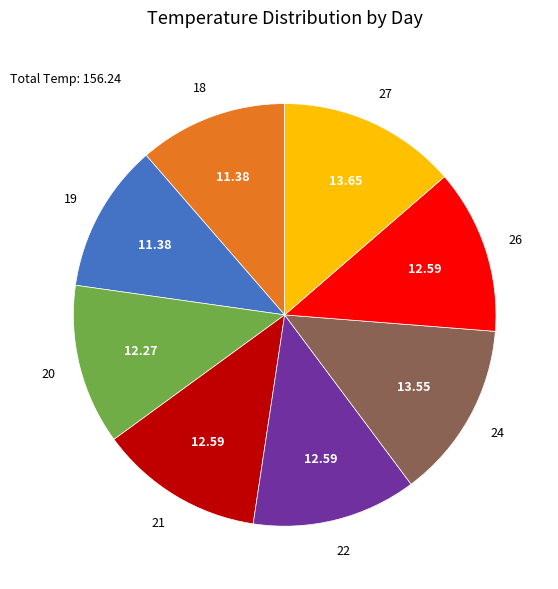

The 26 slice represents 13% of the pie. True or false?

True